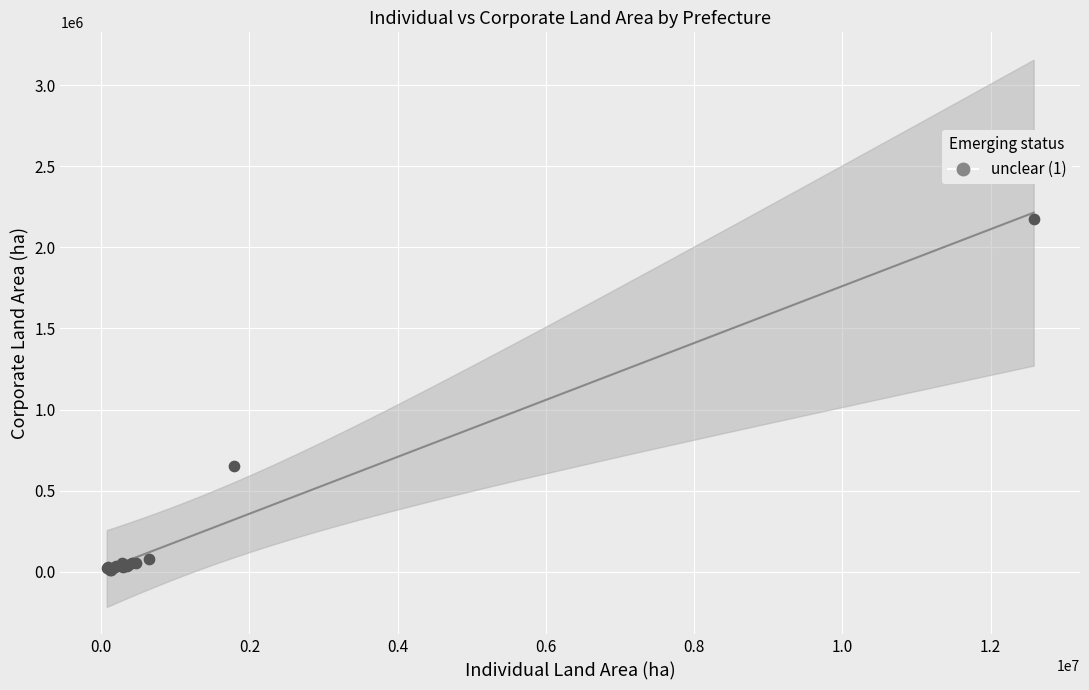

What Y value in the scatter plot is closest to 1094517?

650378.2